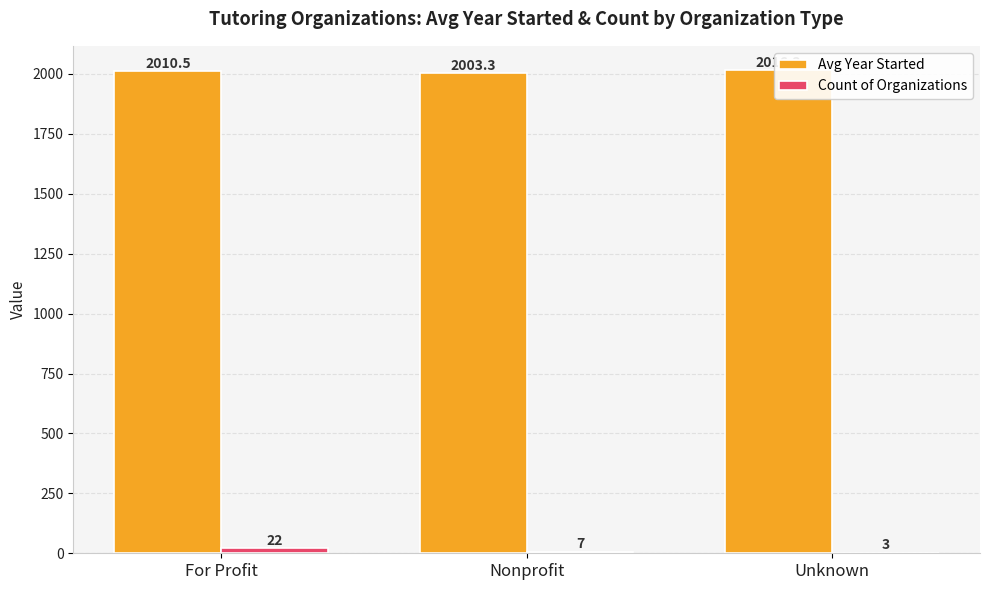

Which has a higher value, Nonprofit or Unknown?

Unknown